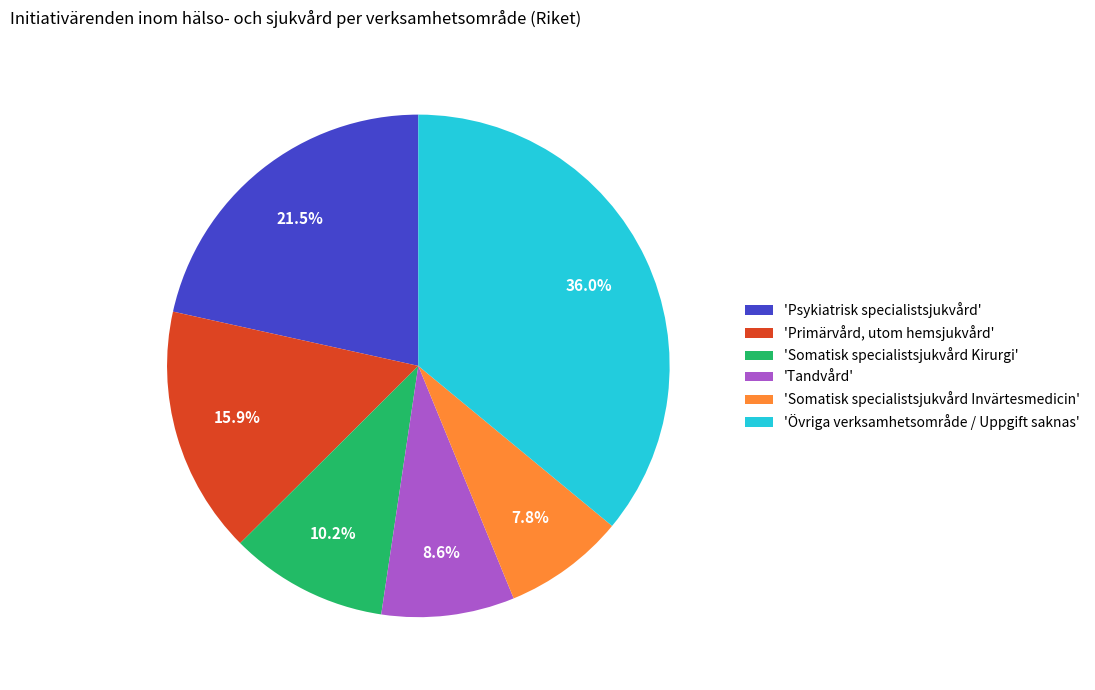

Approximately how many times larger is the value at 'Övriga verksamhetsområde / Uppgift saknas' compared to 'Primärvård, utom hemsjukvård'?

2.3